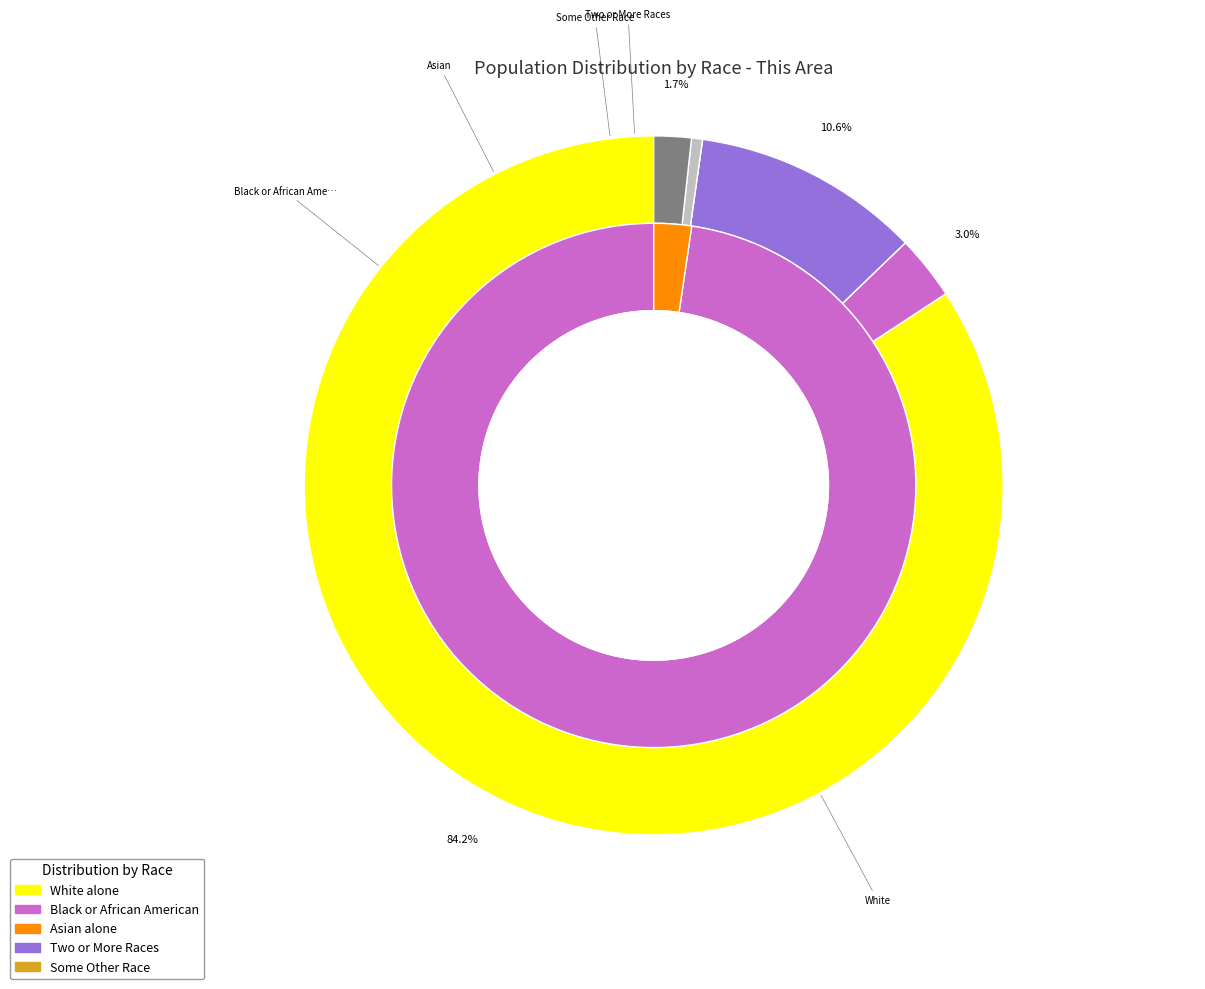

To the nearest percent, what portion does Some Other Race alone represent?

1%